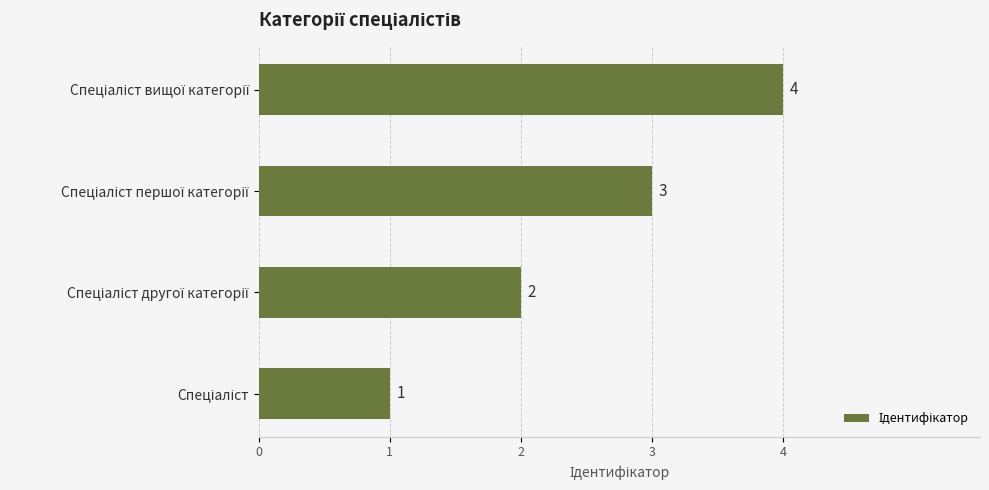

Are the bars horizontal?

Yes